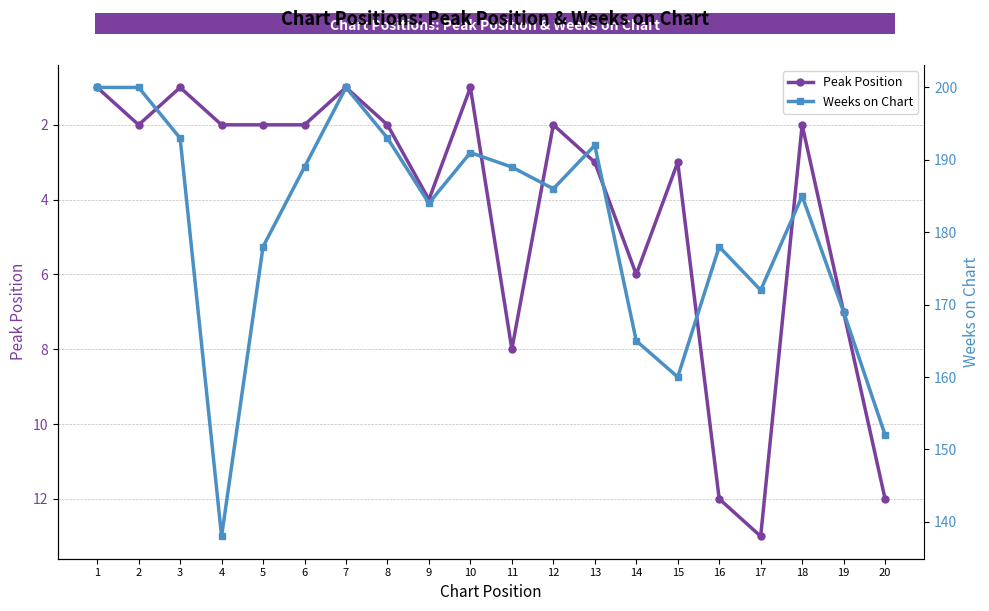

Reading right to left, what are all the values shown in this chart?

Peak Position: 20=12	19=7	18=2	17=13	16=12	15=3	14=6	13=3	12=2	11=8	10=1	9=4	8=2	7=1	6=2	5=2	4=2	3=1	2=2	1=1
Weeks on Chart: 20=152	19=169	18=185	17=172	16=178	15=160	14=165	13=192	12=186	11=189	10=191	9=184	8=193	7=200	6=189	5=178	4=138	3=193	2=200	1=200